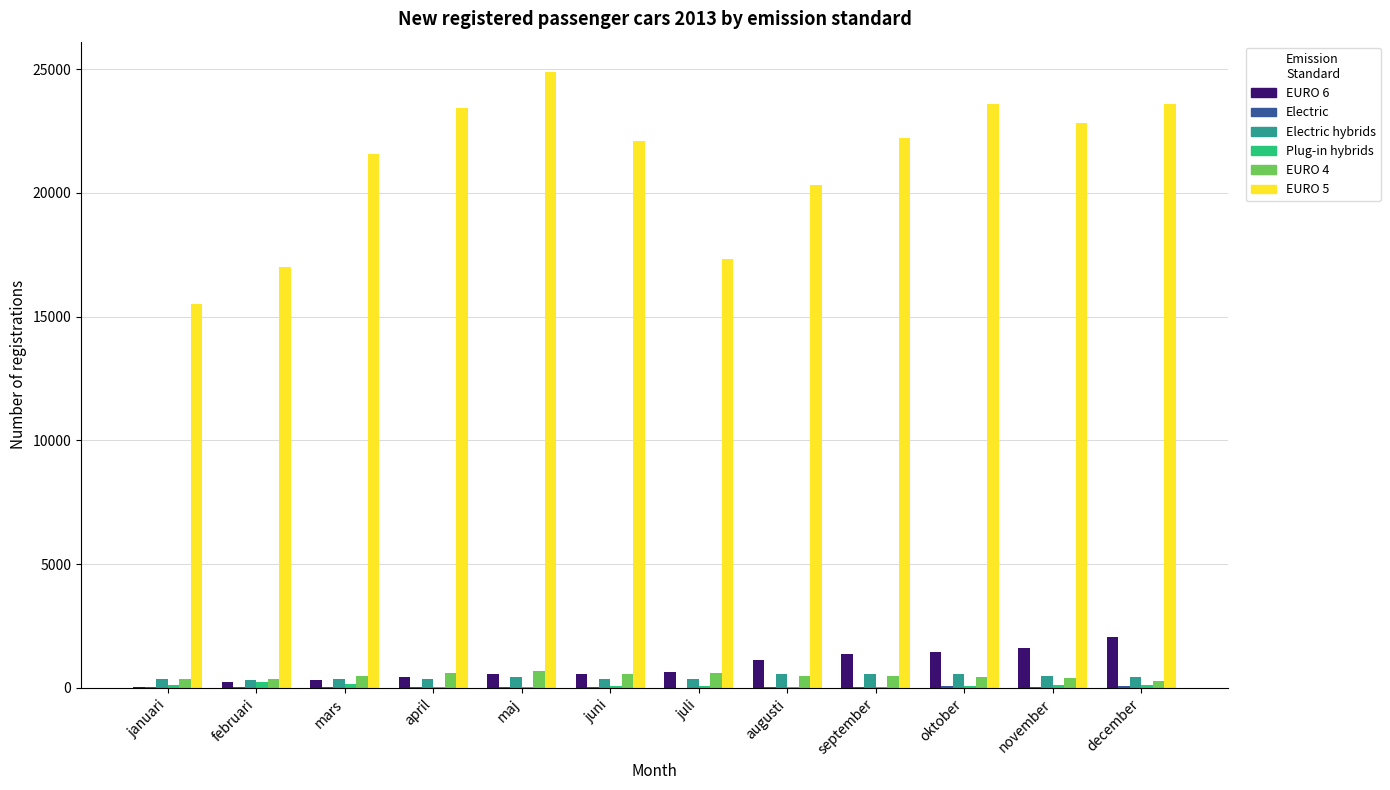

Which series has the largest total across all categories?

EURO 5